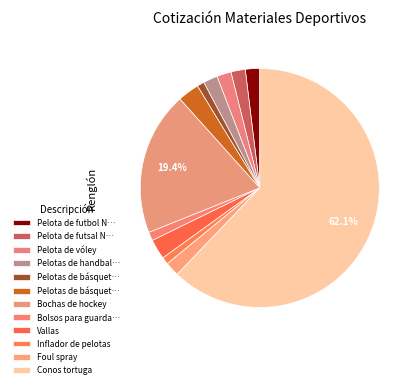

Count the number of slices in the pie.

12